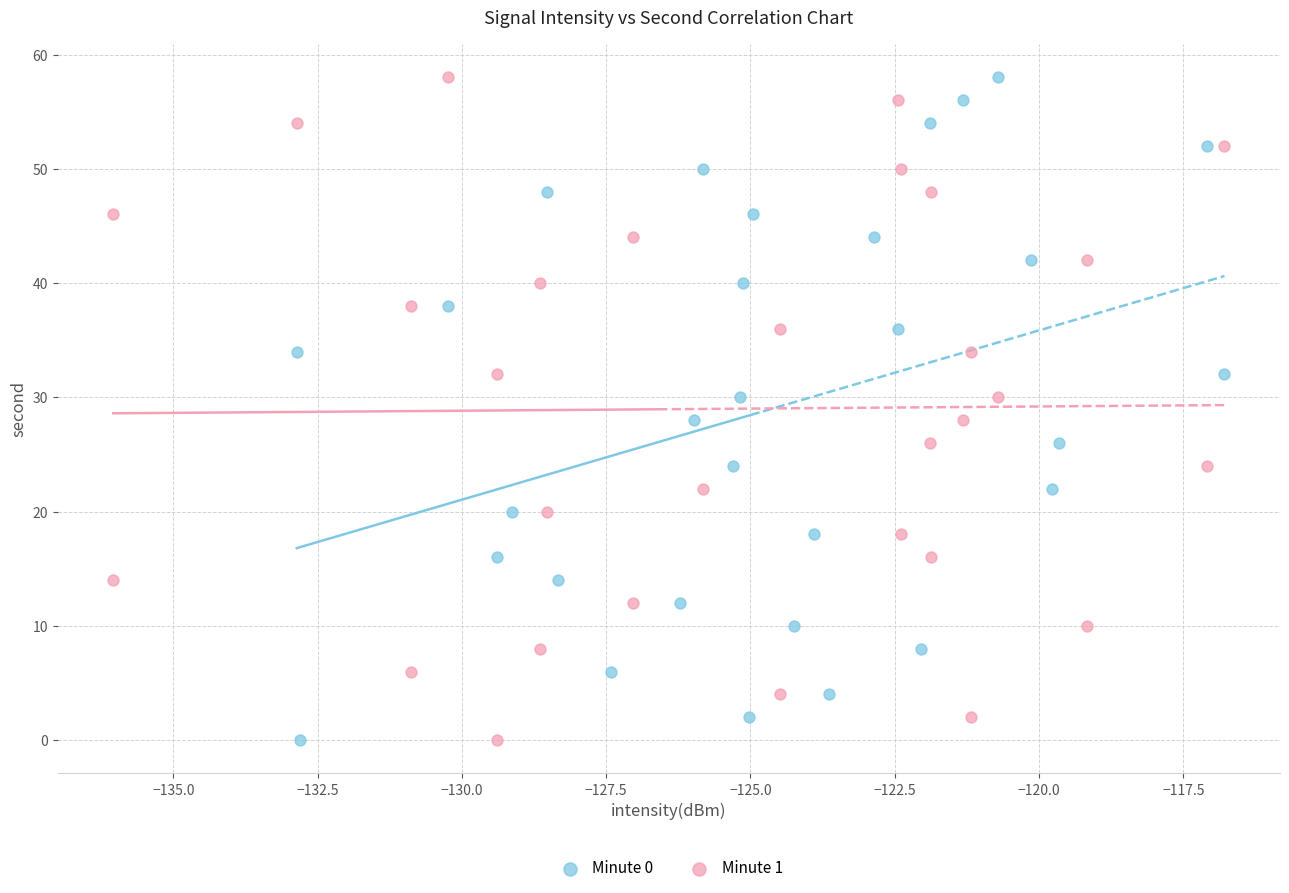

What are all the series names shown in the legend?

Minute 0, Minute 1